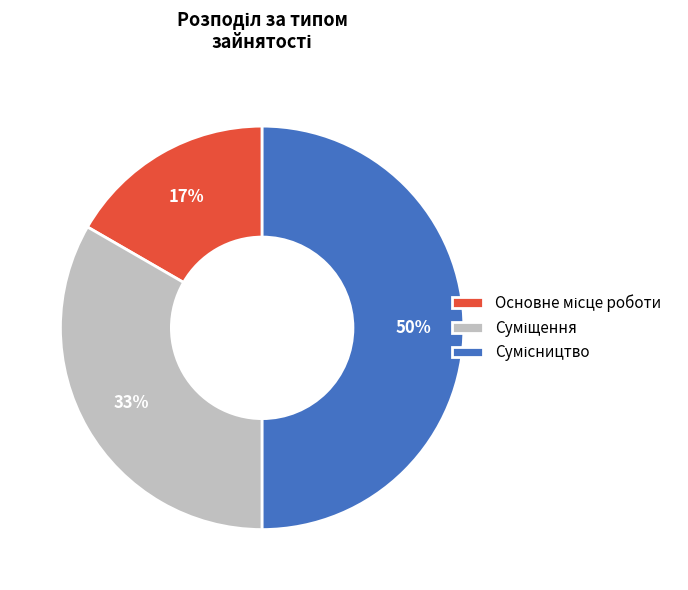

To the nearest percent, what is the average slice percentage?

33%